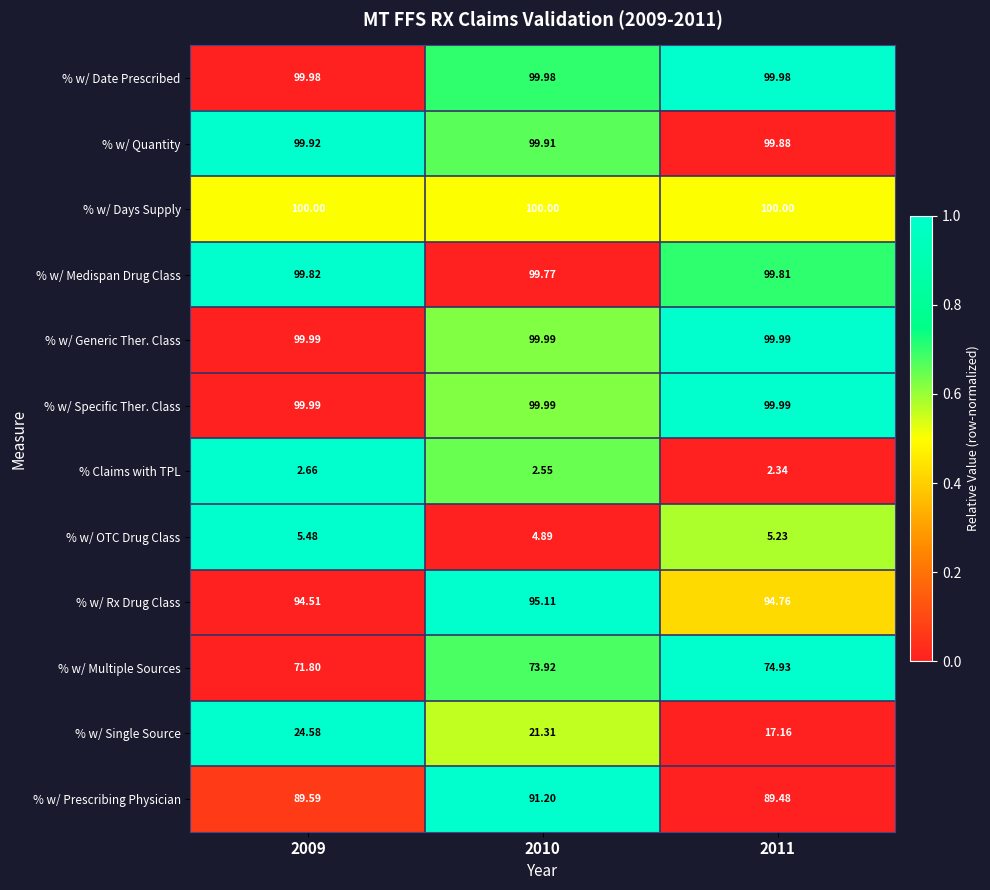

What is the spread (max minus min) of values at 2011?

97.7